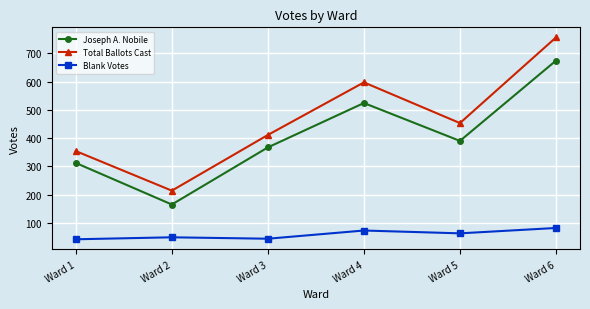

What is the difference between the highest and lowest values at Ward 1?

312